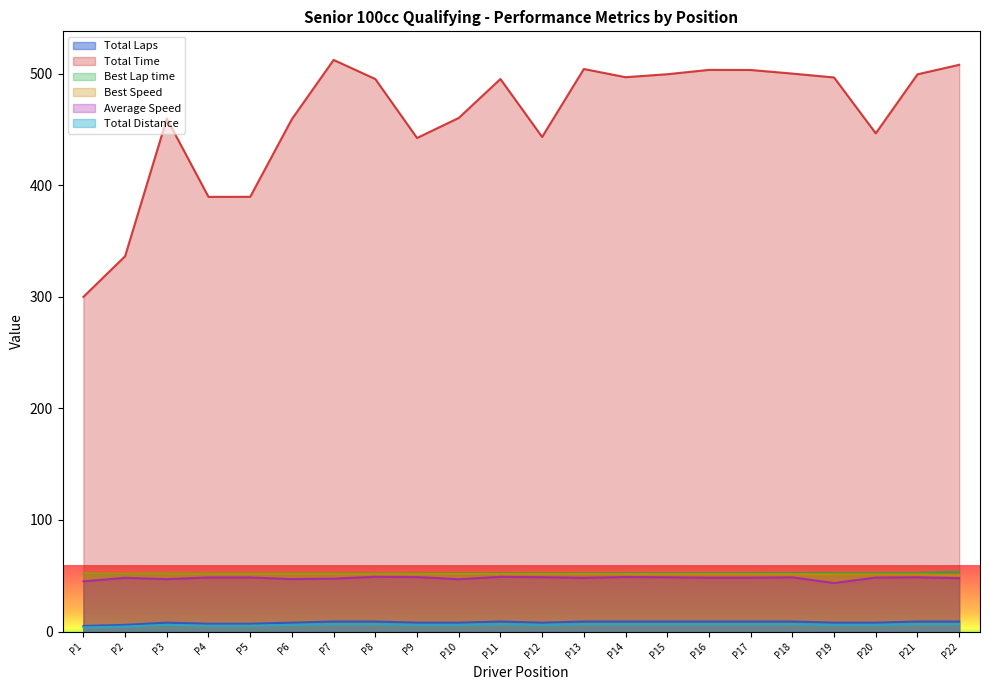

What is the minimum value for Total Time?

300.0